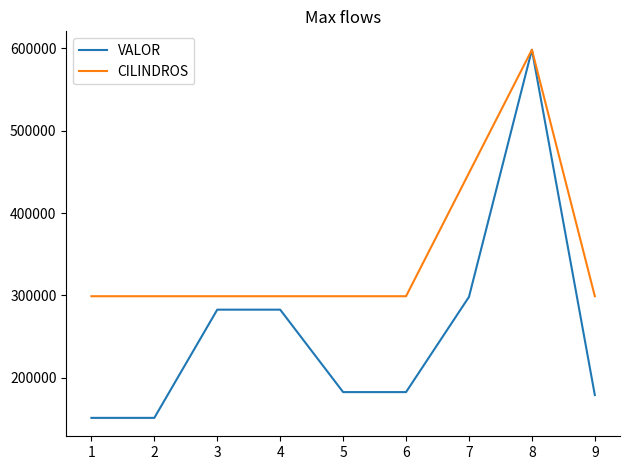

The value of VALOR at 1 is 151494.0. True or false?

True